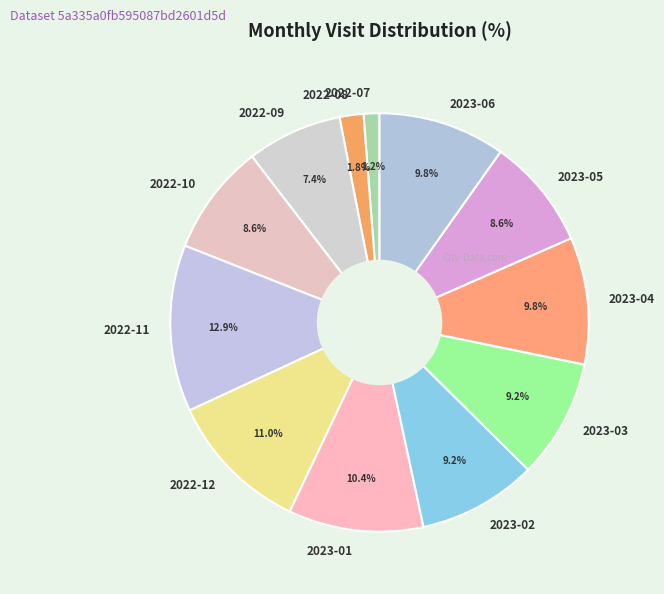

The 2022-07 slice represents 16% of the pie. True or false?

False